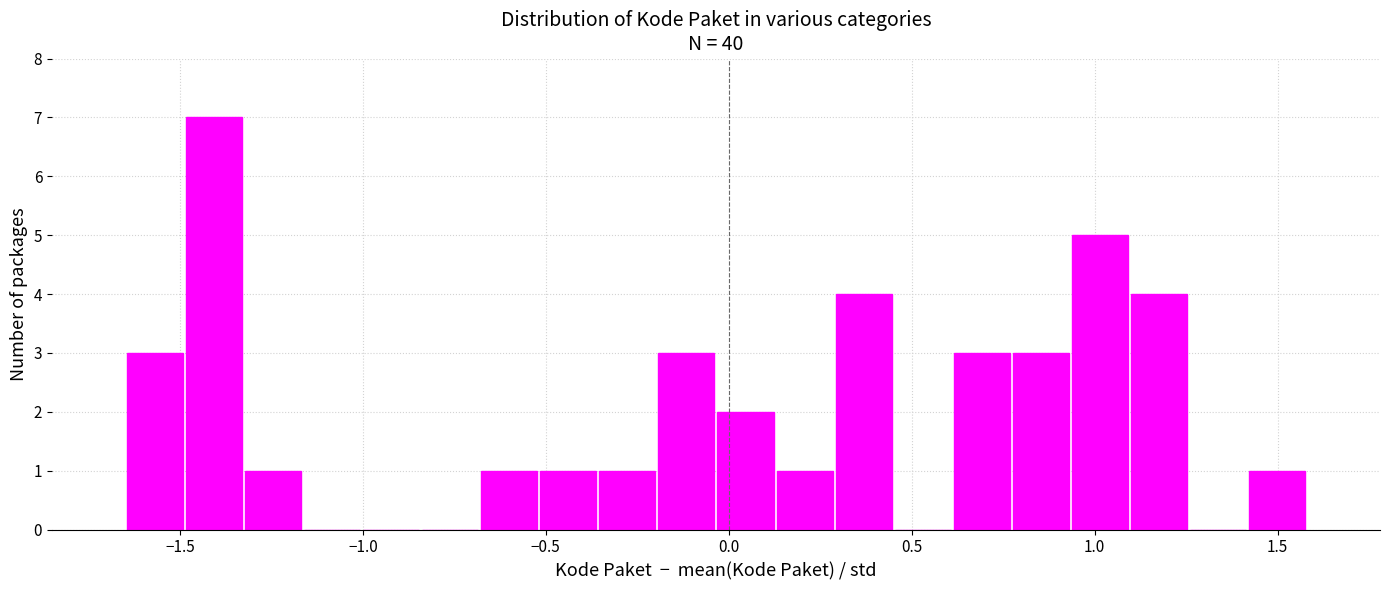

Read against the x-axis, roughly where is the centre of the tallest bar?

-1.40